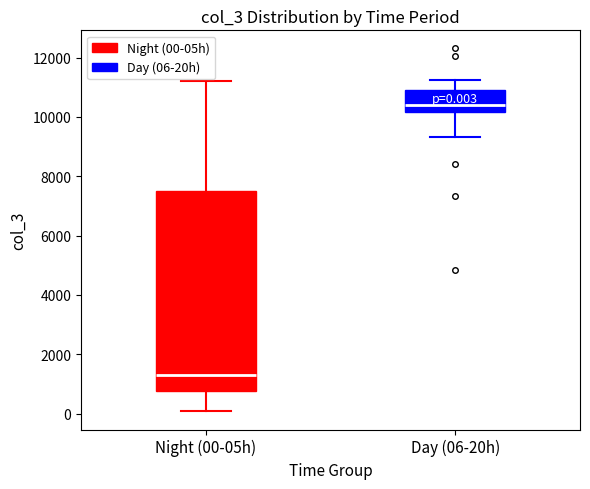

Which box's median line is the lowest?

Night (00-05h)